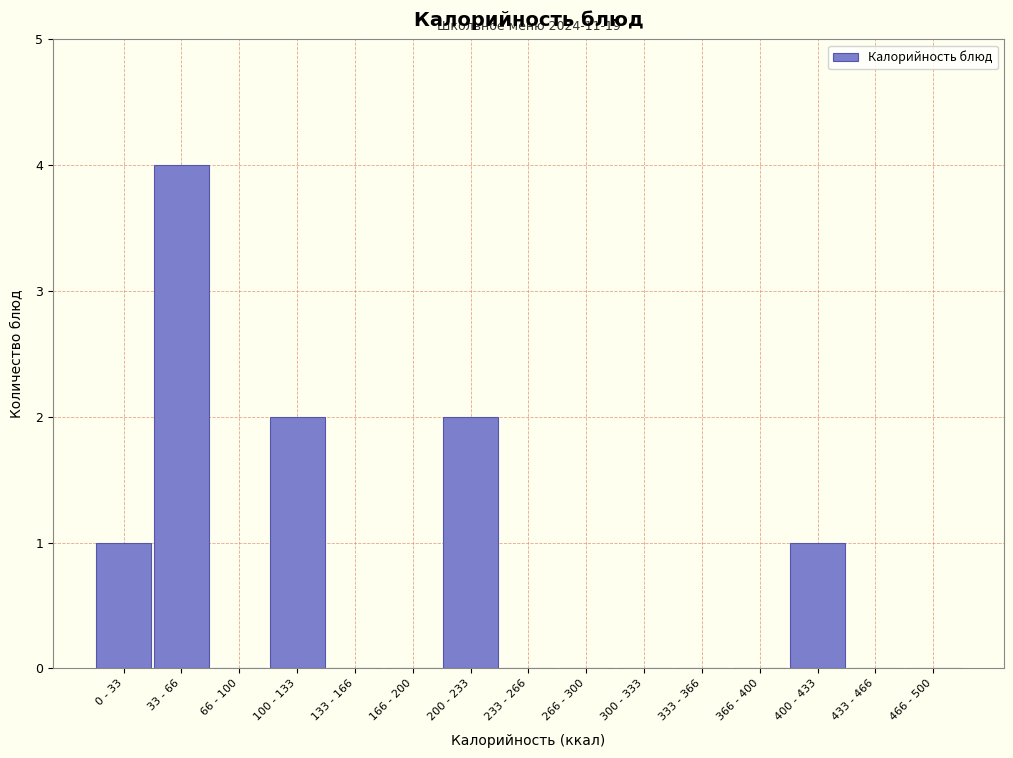

Reading left to right, what are all the values shown in this chart?

0 - 33=1	33 - 66=4	66 - 100=0	100 - 133=2	133 - 166=0	166 - 200=0	200 - 233=2	233 - 266=0	266 - 300=0	300 - 333=0	333 - 366=0	366 - 400=0	400 - 433=1	433 - 466=0	466 - 500=0